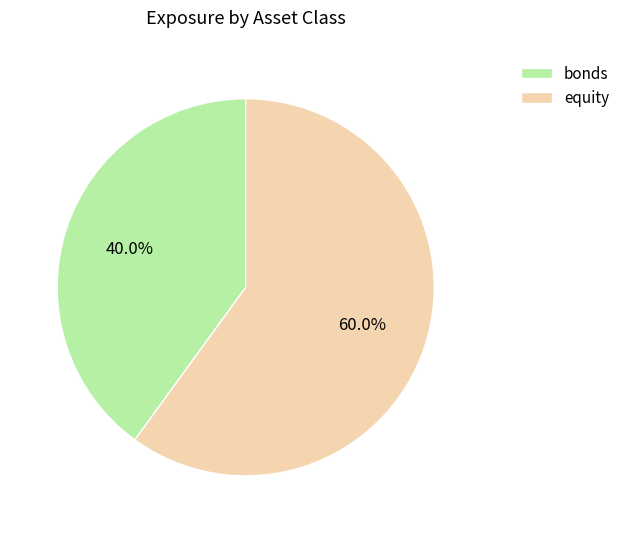

Between equity and bonds, which is larger?

equity